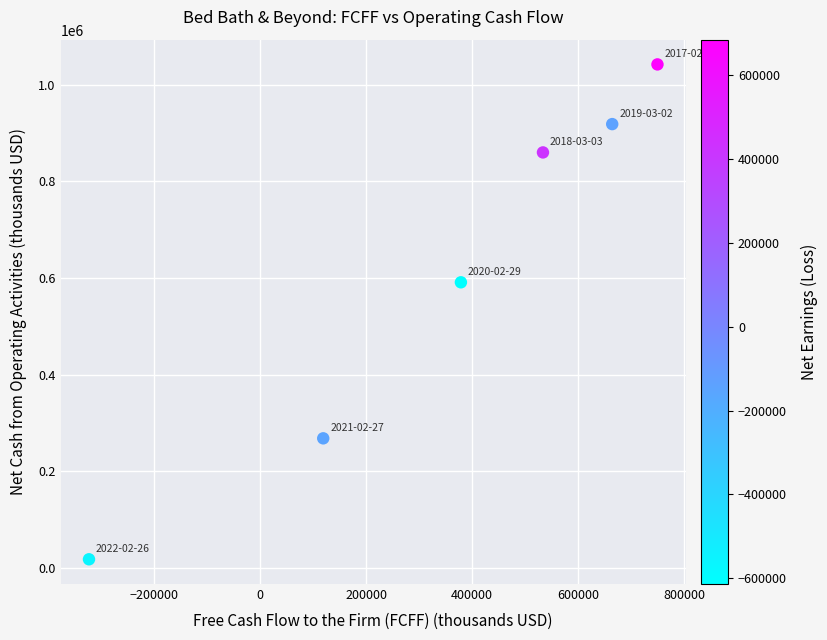

What is the range of Y values (max minus min)?

1023934